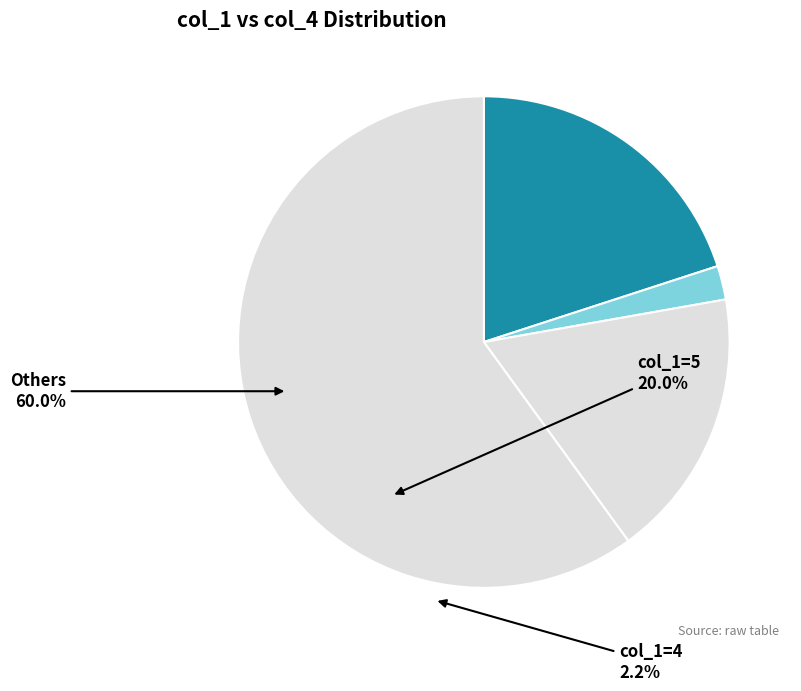

How many slices are in this pie chart?

4